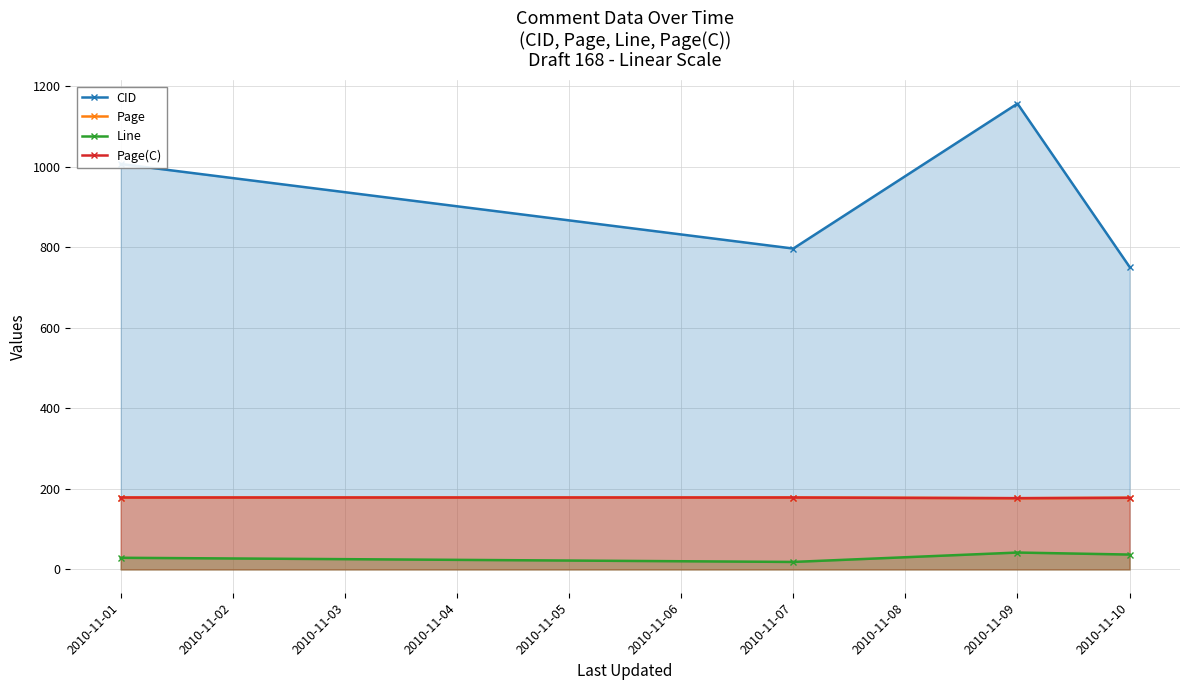

What is the difference between the maximum and minimum values in the Line series?

23.3